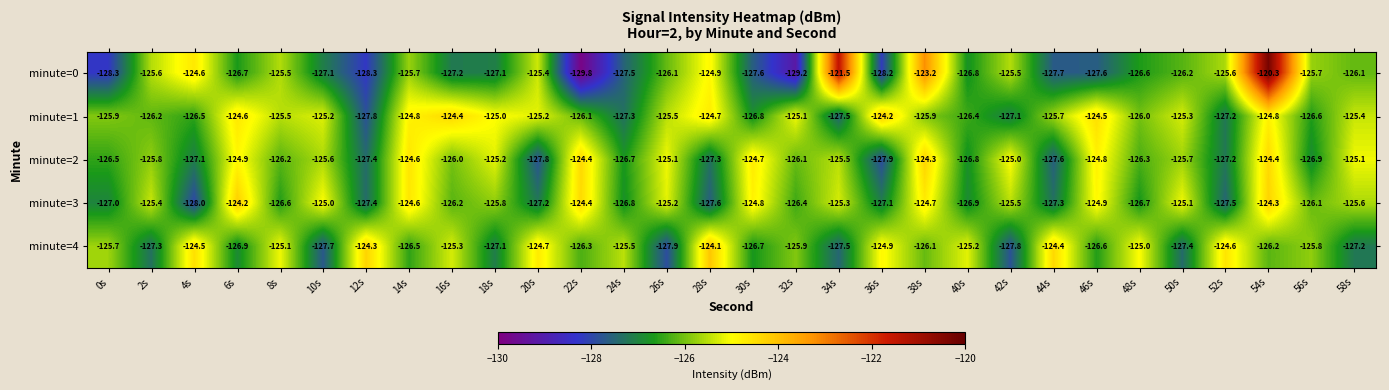

What is the spread (max minus min) of values at 46s?

3.1